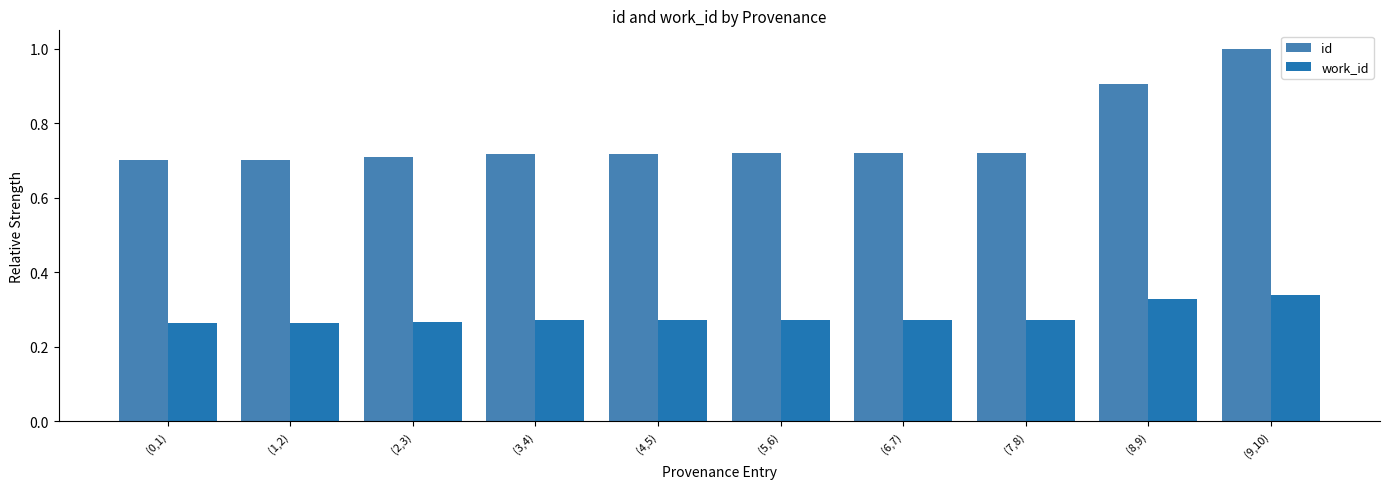

What is the label of the 7th bar from the left?

(6,7)